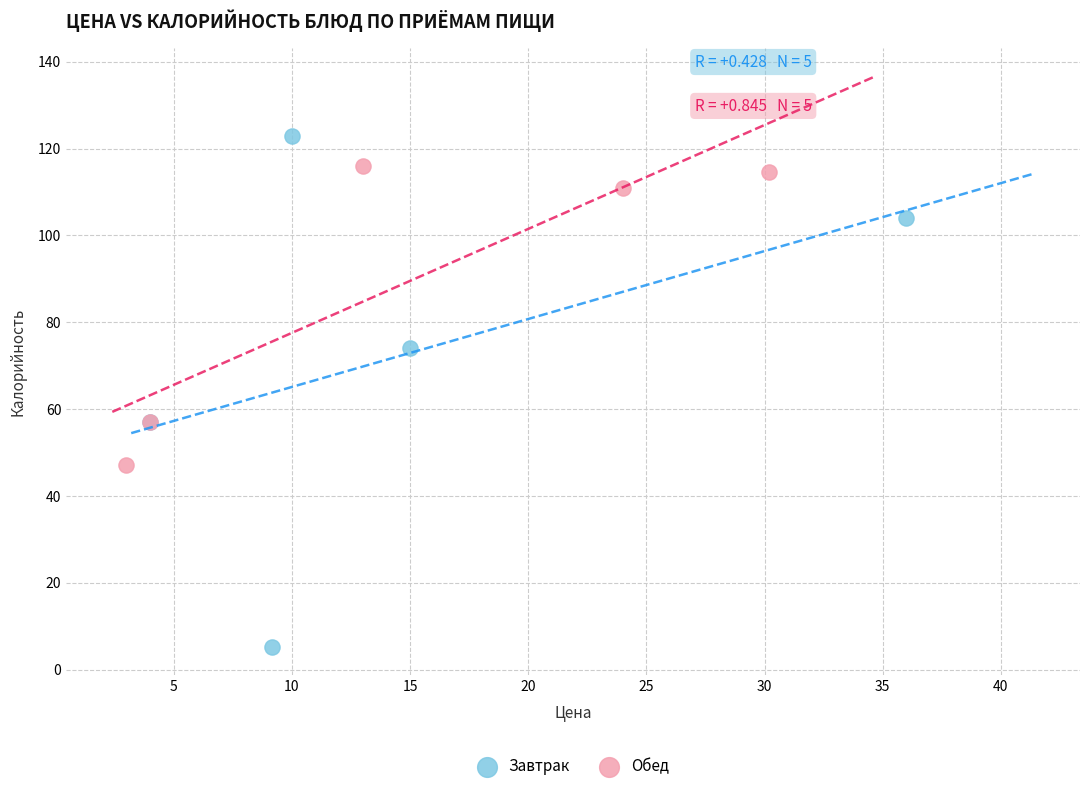

Which series reaches the maximum Y coordinate?

Завтрак